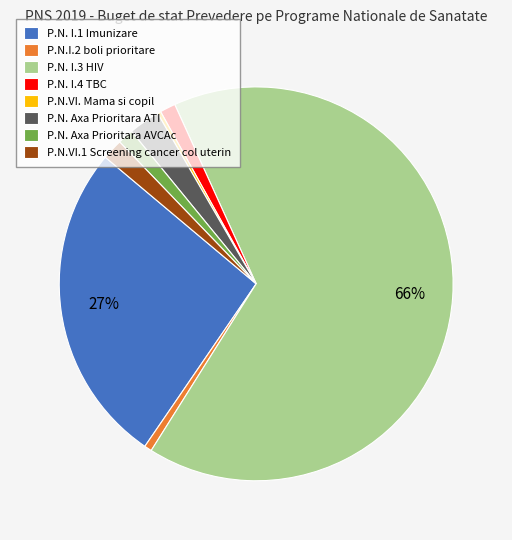

Is the sum of P.N.VI.1 Screening cancer col uterin and P.N. Axa Prioritara ATI greater than half?

No